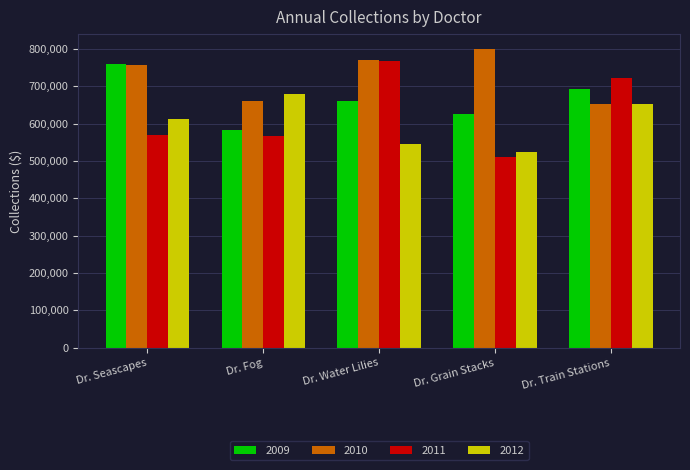

At how many categories does at least one series exceed 694939?

4